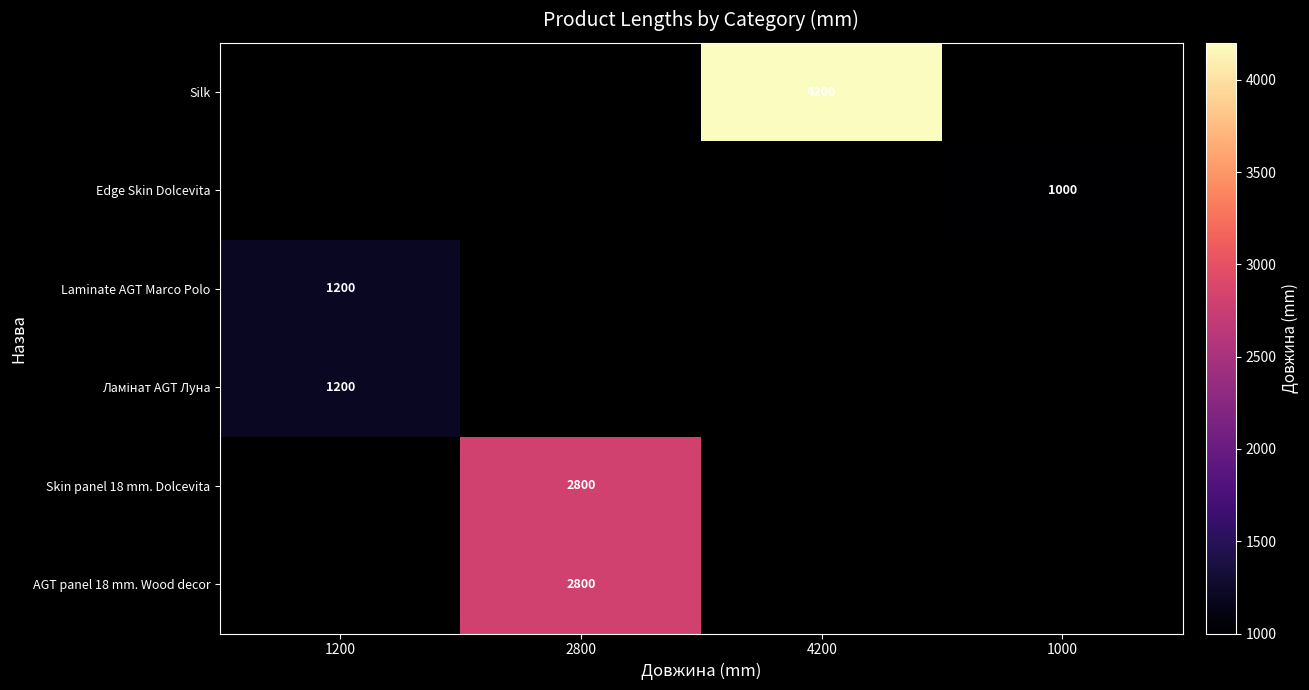

Which label corresponds to the largest value in the chart?

4200